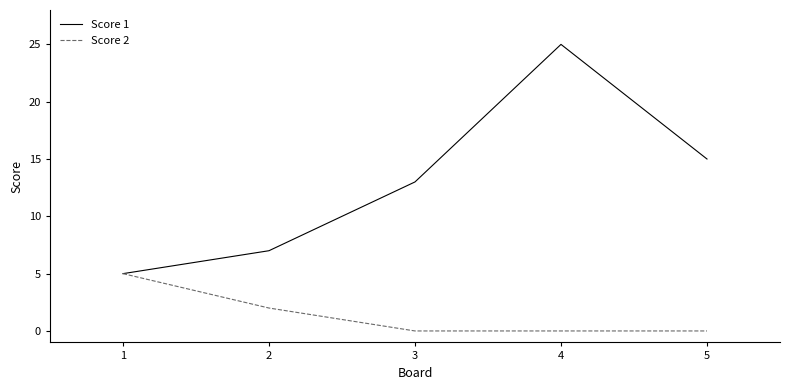

At which category does the chart reach its peak across all series?

4